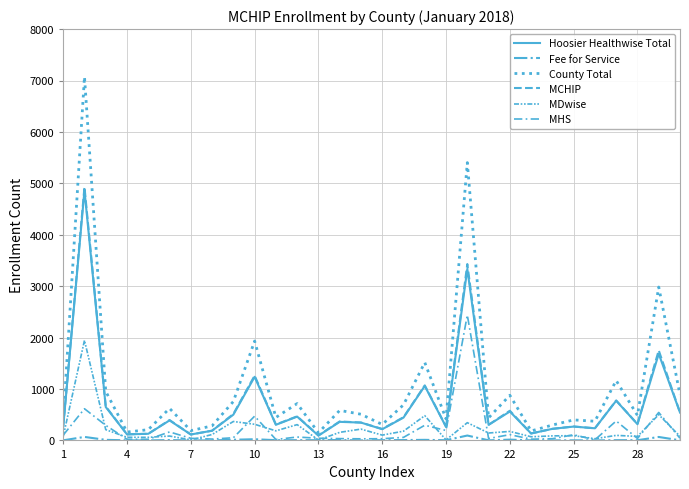

Does the chart have visible grid lines?

Yes